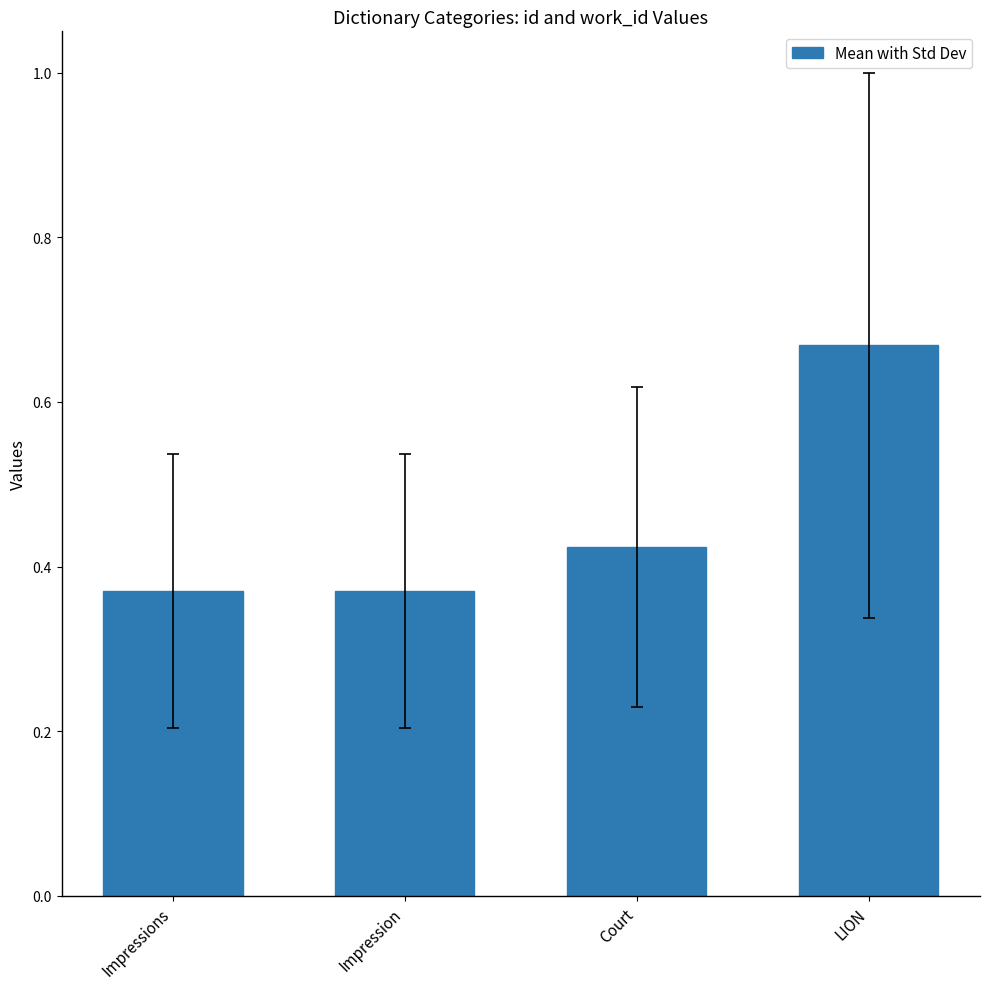

How many categories are shown in the chart?

4